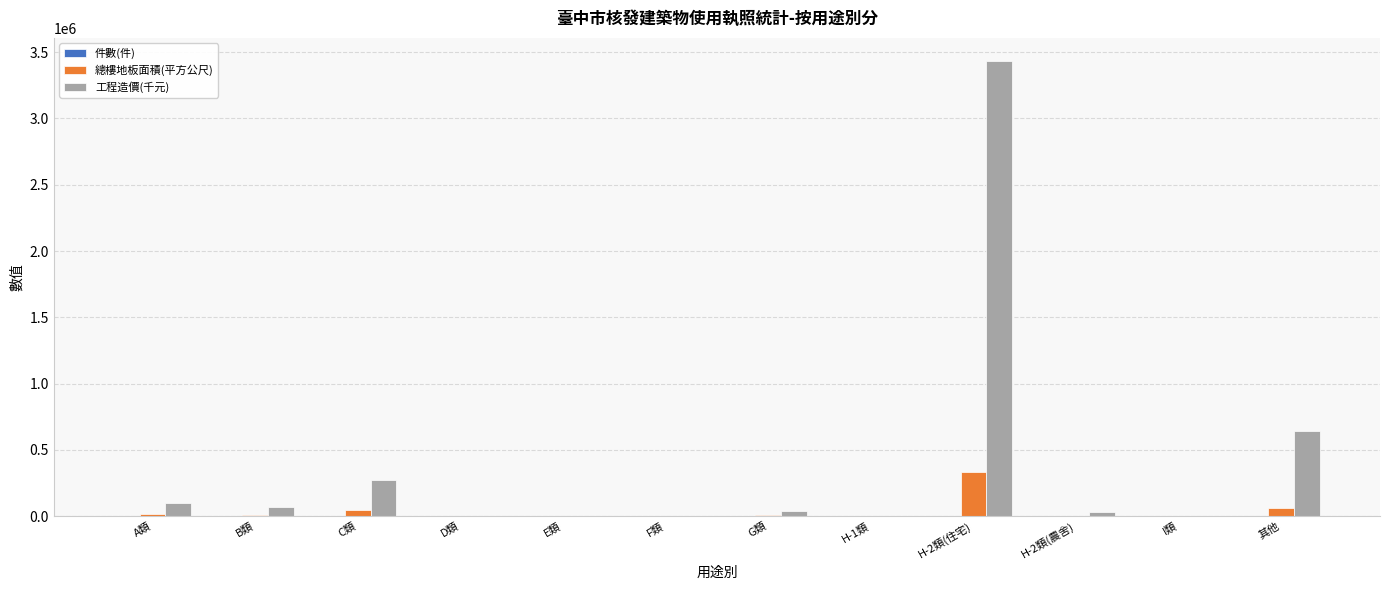

Is the value of 總樓地板面積(平方公尺) at D類 greater than the value of 工程造價(千元) at 其他?

No